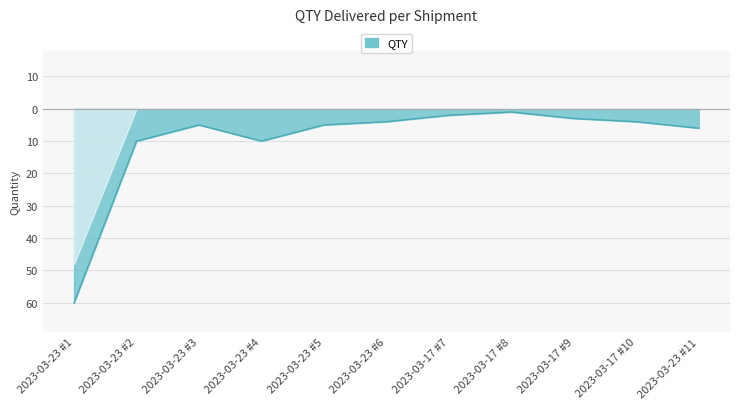

True or false: the data shows -1 at 2023-03-17 #8.

True